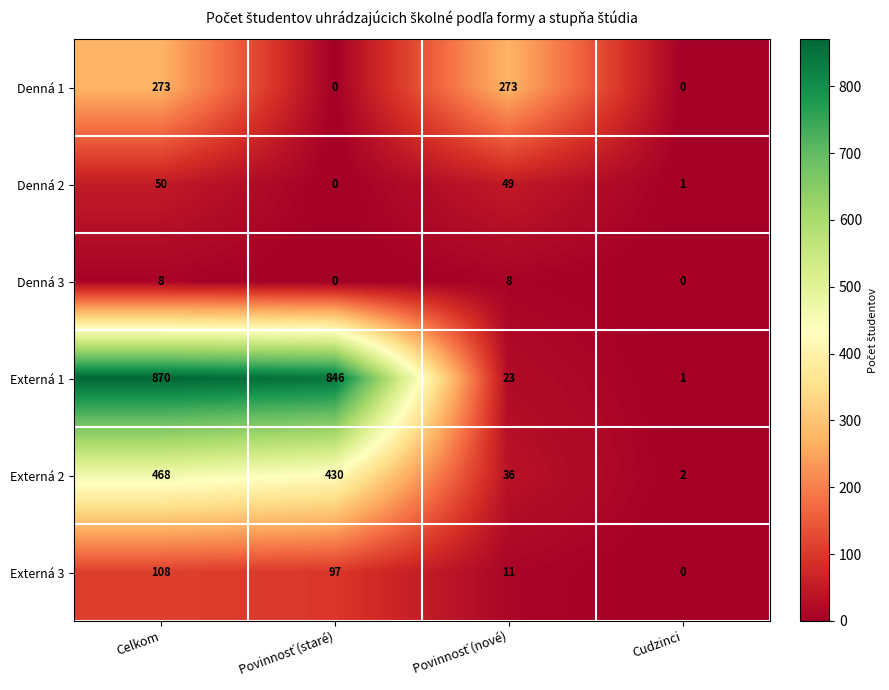

What is the average value of the Externá 1 series?

435